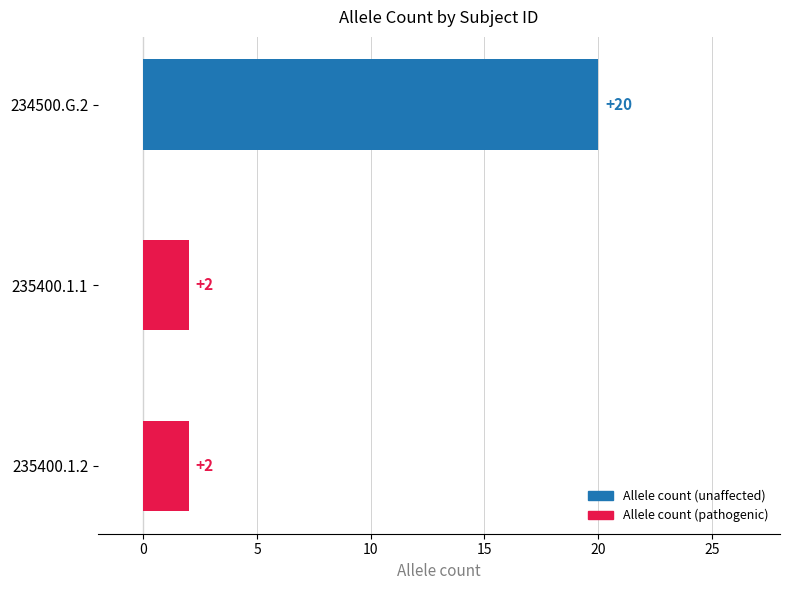

Count the number of values greater than 2.

1